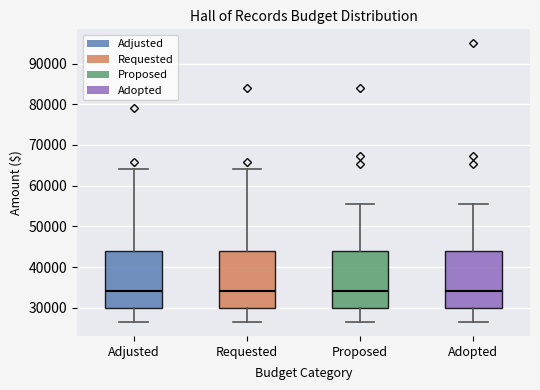

Reading left to right, read every box against the y-axis: the position of its median line, the range the box covers, and the ends of its whiskers. The values are not printed on the chart, so give them approximately, as read against the axis.

Adjusted: median 34000, box 30000 to 44000, whiskers 27000 to 64000
Requested: median 34000, box 30000 to 44000, whiskers 27000 to 64000
Proposed: median 34000, box 30000 to 44000, whiskers 27000 to 56000
Adopted: median 34000, box 30000 to 44000, whiskers 27000 to 56000